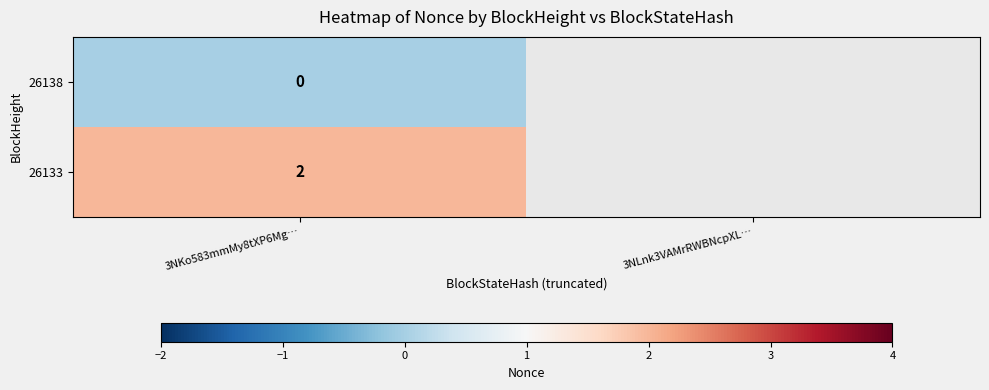

At 3NKo583mmMy8tXP6Mg…, list the series in order from largest to smallest.

26133, 26138